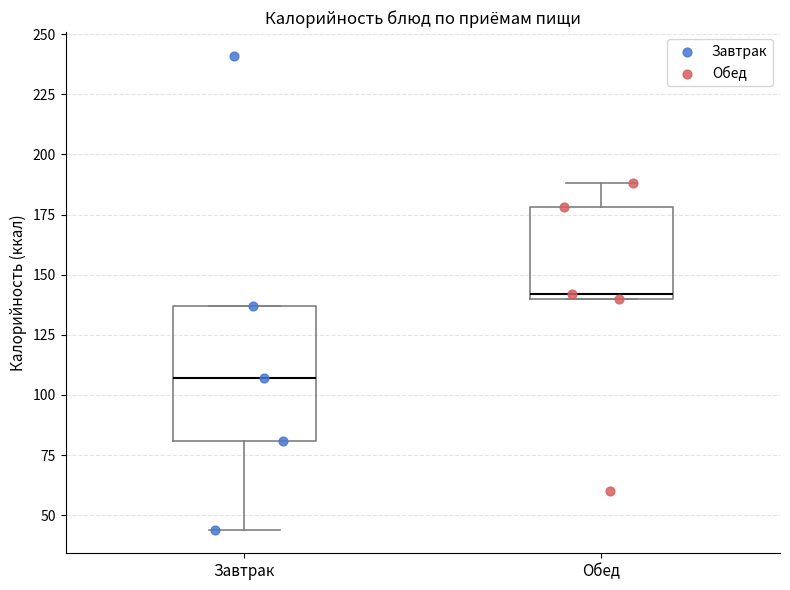

Which box is the tallest, from its lower edge to its upper edge?

Завтрак